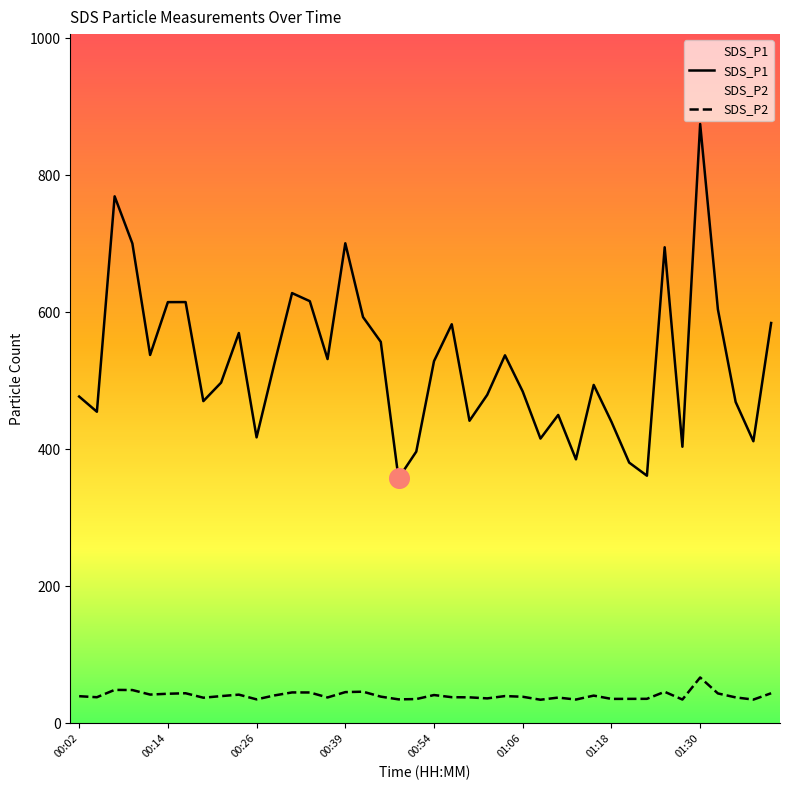

Is the value of SDS_P2 at 00:39 greater than the value of SDS_P1 at 01:18?

No